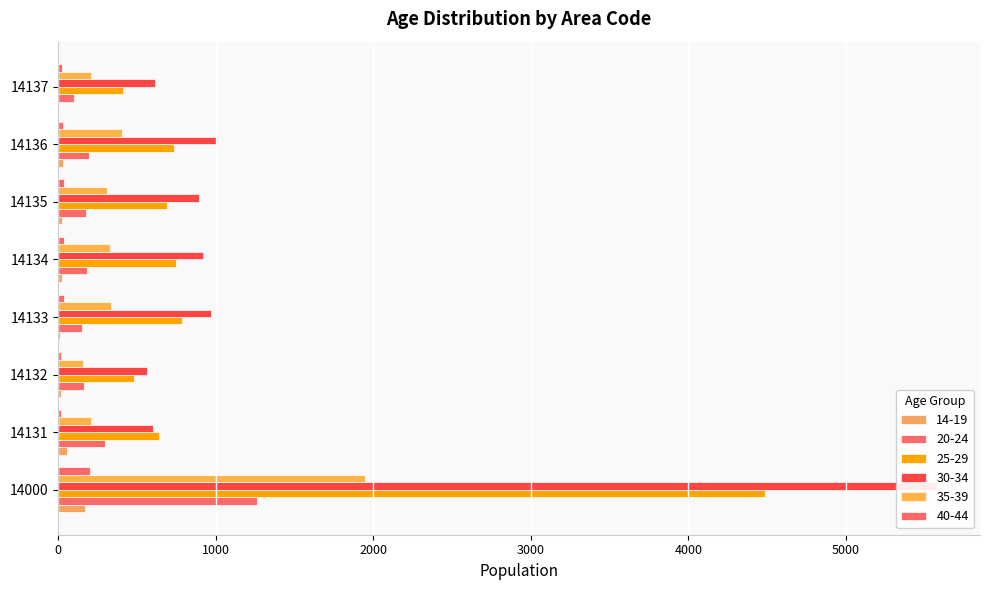

What is the value of the 14-19 bar at the 7th from the left?

30